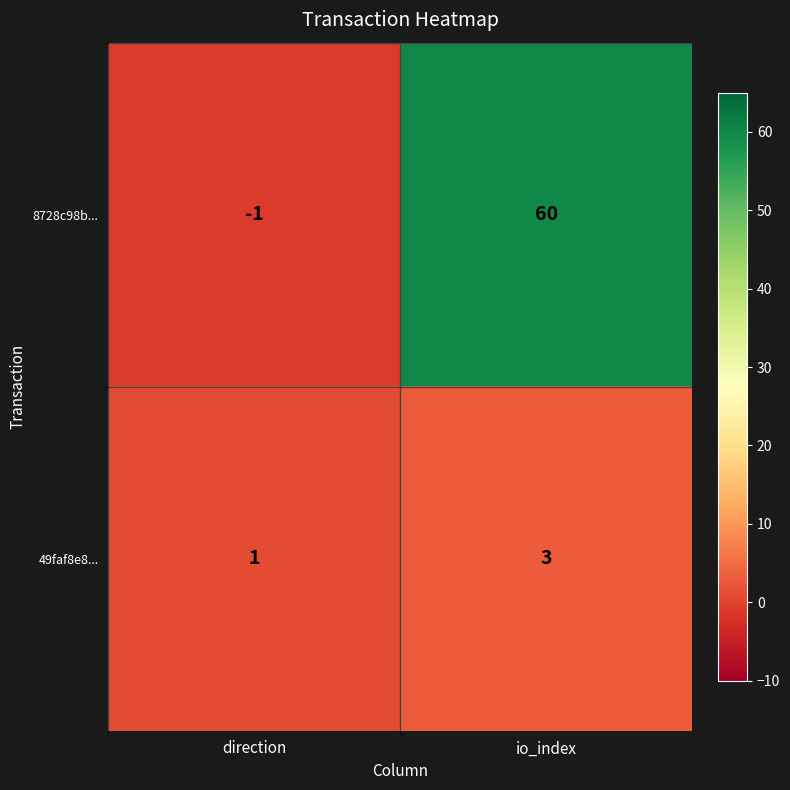

What is the sum of the 8728c98b... values at direction and io_index?

59